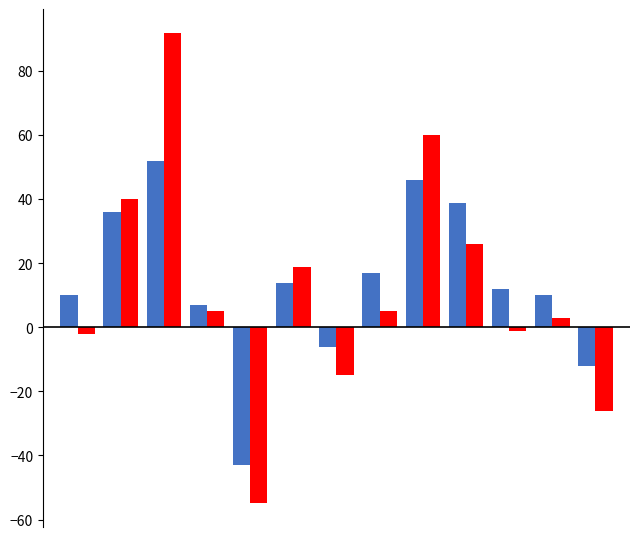

What is the smallest value displayed?

-55